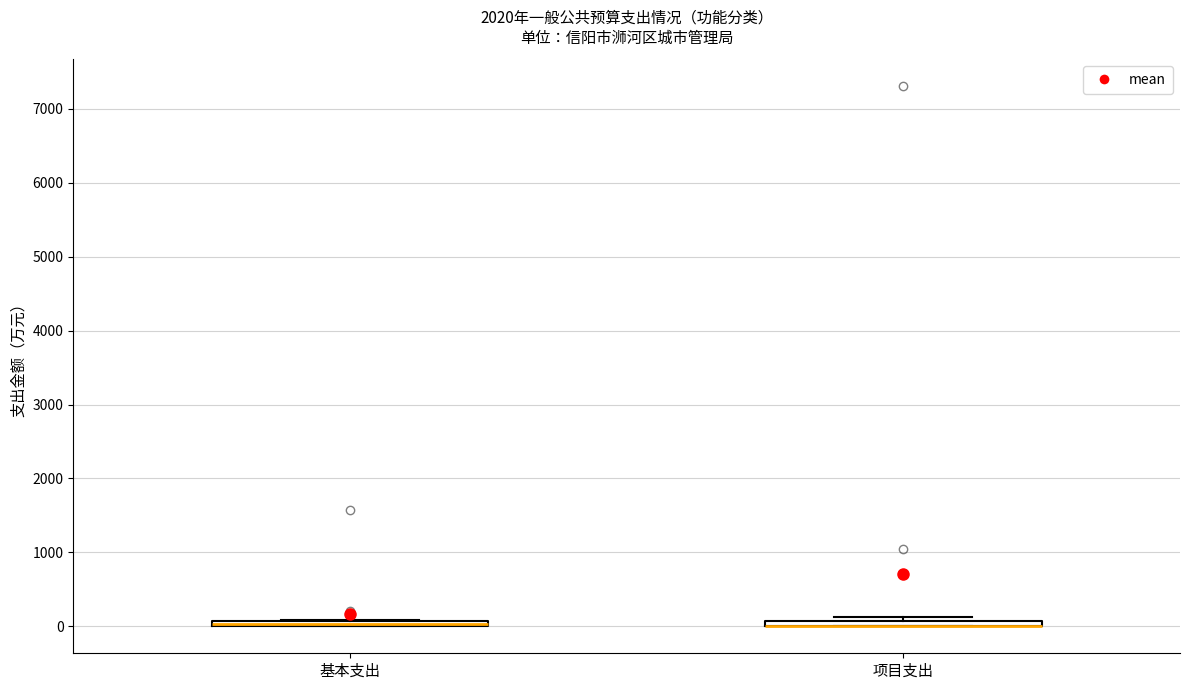

Where is the lower edge of the box for 基本支出 on the y-axis? The values are not printed on the chart, so give them approximately, as read against the axis.

0